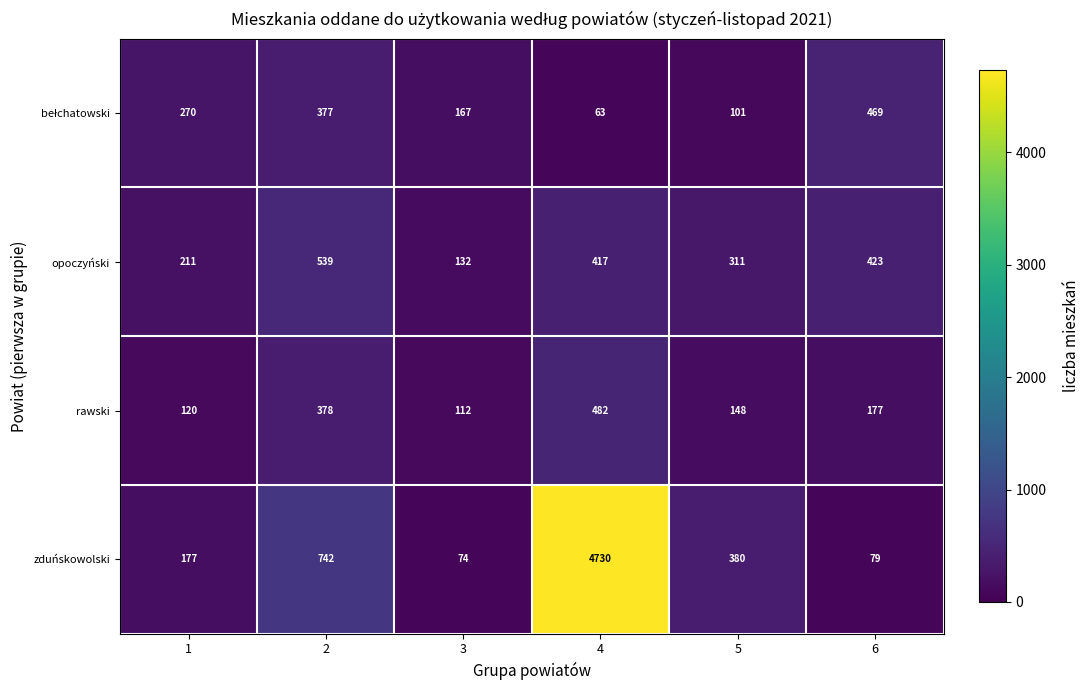

At which label is opoczyński closest to 335?

5